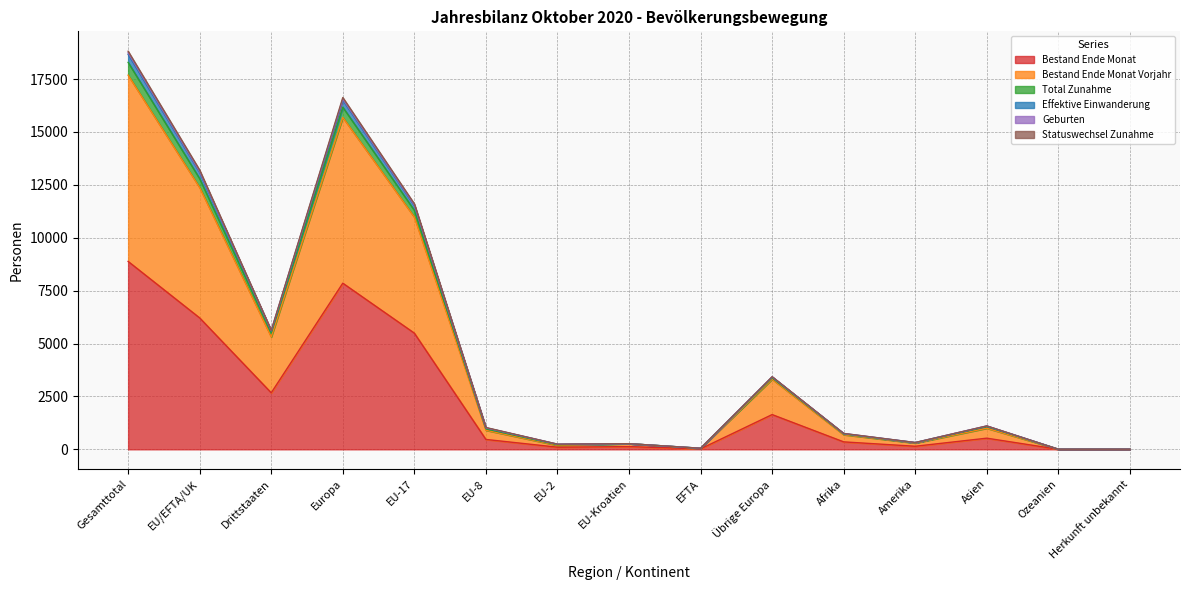

True or false: Total Zunahme has a value of 365 at EU-2.

False